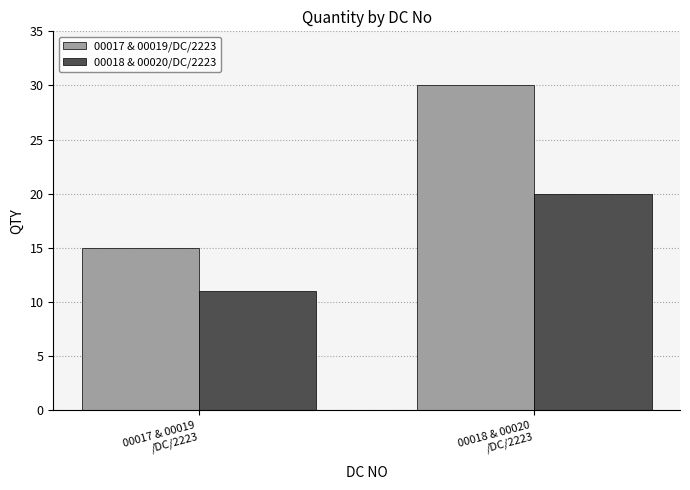

What are all the series names shown in the legend?

00017 & 00019/DC/2223, 00018 & 00020/DC/2223